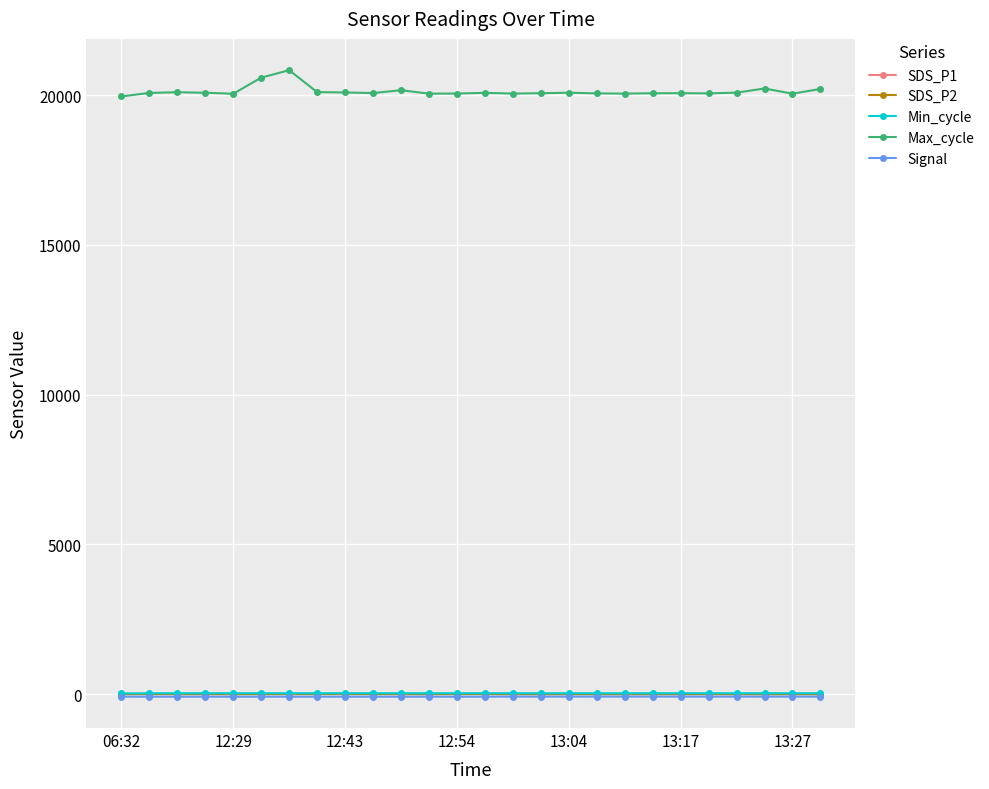

What is the greatest value displayed?

20830.0